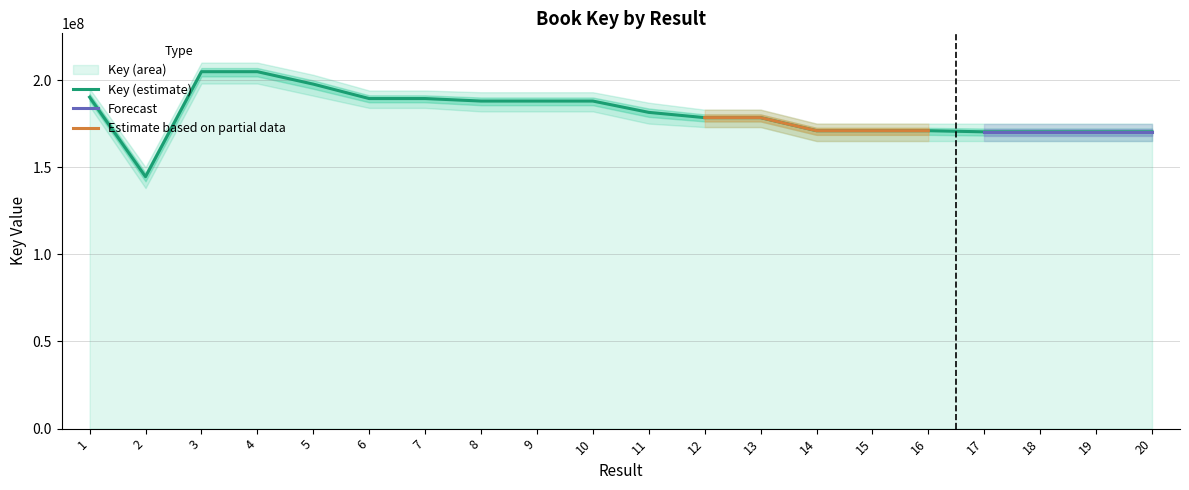

Is it true that the value at 16 is 305875935?

False